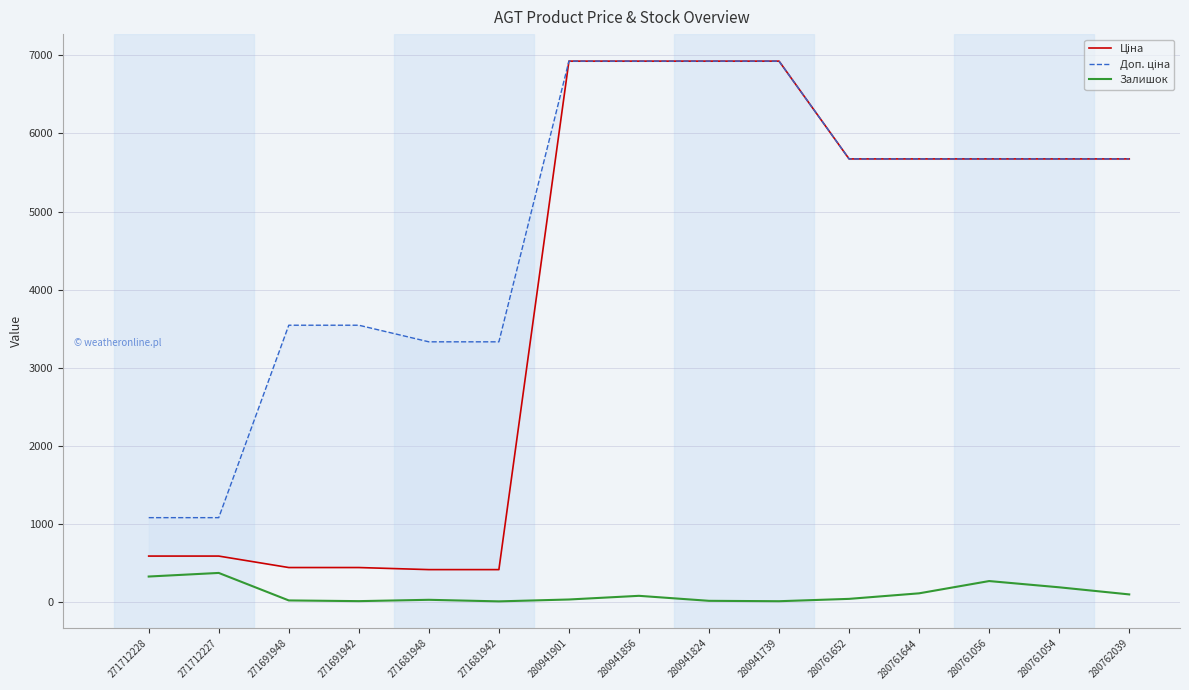

True or false: Залишок has a value of 17.0 at 280941824.

True